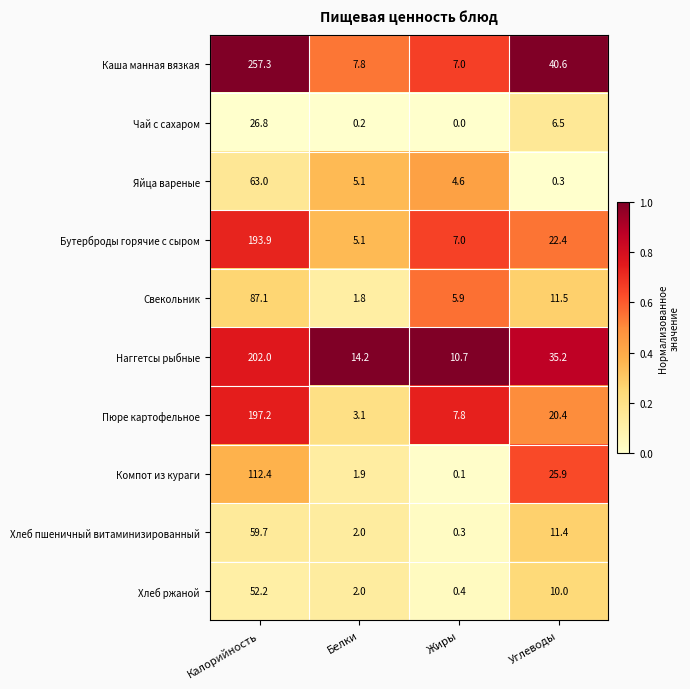

Rank the series by their maximum value, from lowest to highest.

Чай с сахаром, Хлеб ржаной, Хлеб пшеничный витаминизированный, Яйца вареные, Свекольник, Компот из кураги, Бутерброды горячие с сыром, Пюре картофельное, Наггетсы рыбные, Каша манная вязкая